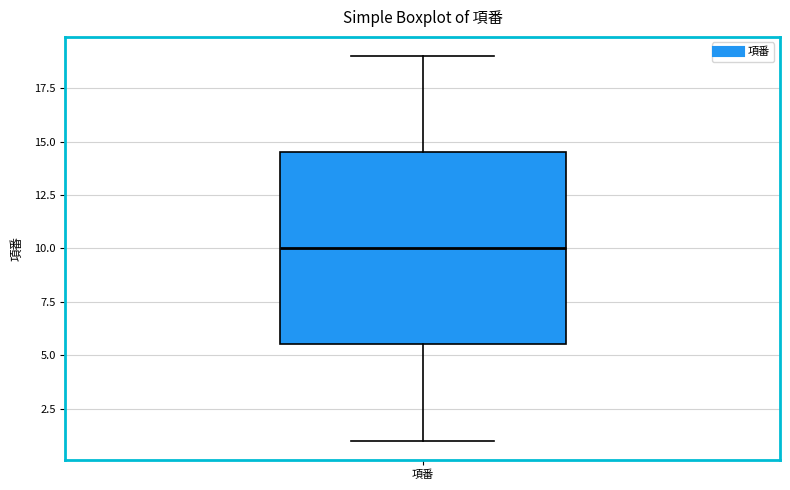

Where does the lower whisker of the box for 項番 end on the y-axis? The values are not printed on the chart, so give them approximately, as read against the axis.

1.0